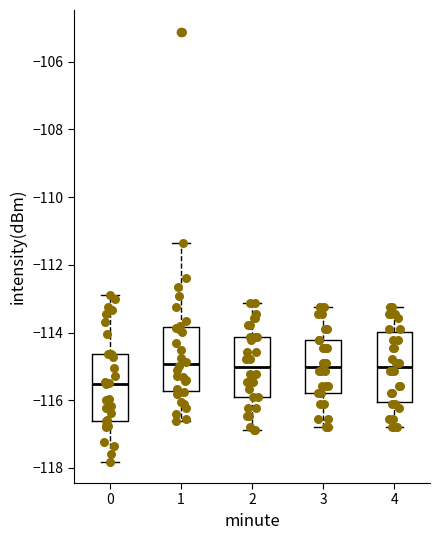

Reading left to right, read every box against the y-axis: the position of its median line, the range the box covers, and the ends of its whiskers. The values are not printed on the chart, so give them approximately, as read against the axis.

0: median -115.6, box -116.6 to -114.6, whiskers -117.8 to -112.8
1: median -115.0, box -115.8 to -113.8, whiskers -116.6 to -111.4
2: median -115.0, box -115.8 to -114.2, whiskers -116.8 to -113.2
3: median -115.0, box -115.8 to -114.2, whiskers -116.8 to -113.2
4: median -115.0, box -116.0 to -114.0, whiskers -116.8 to -113.2